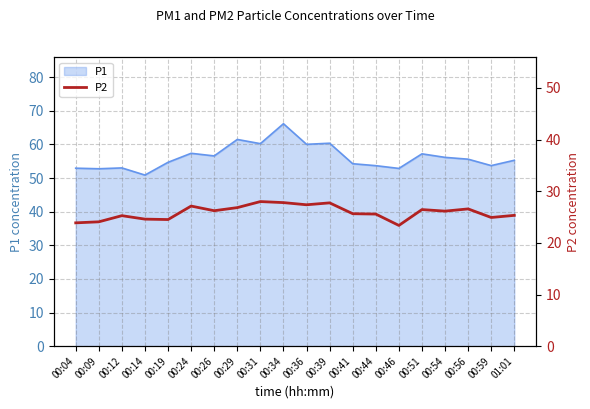

Which category has the lowest value across all series?

00:46